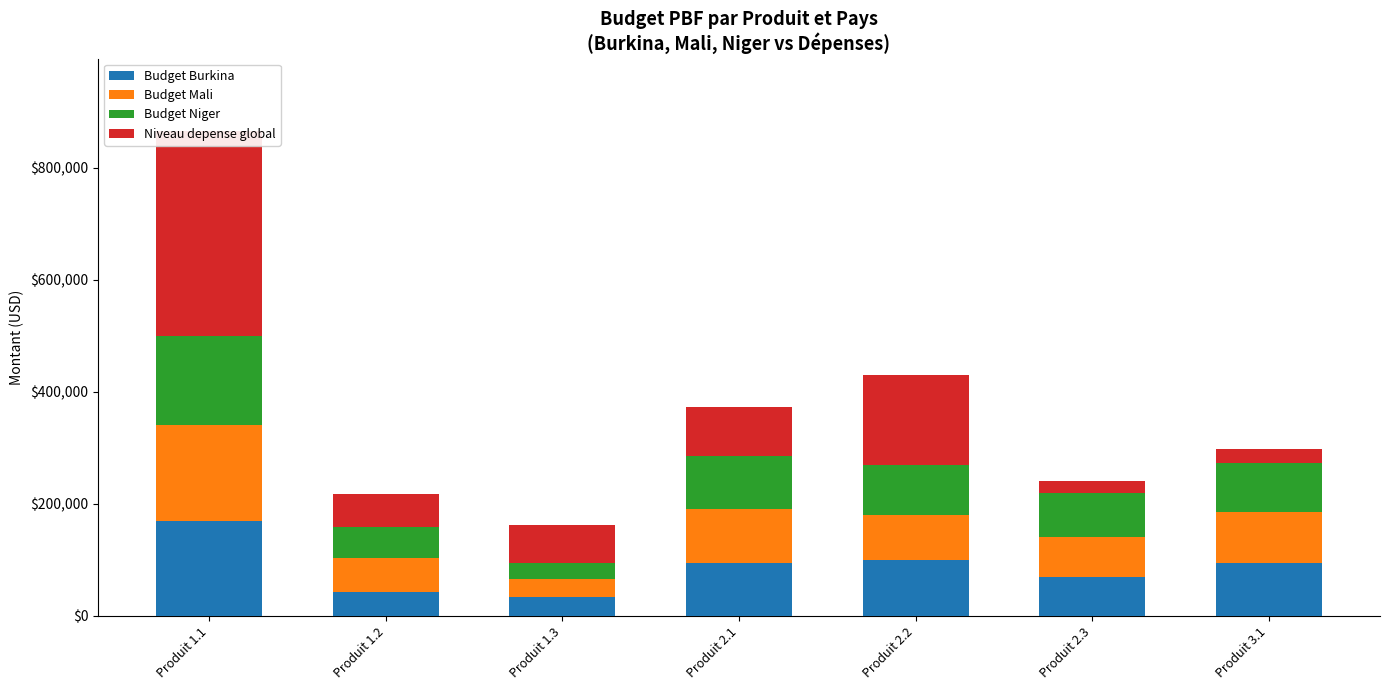

What is the average value of the Budget Niger series?

85090.5